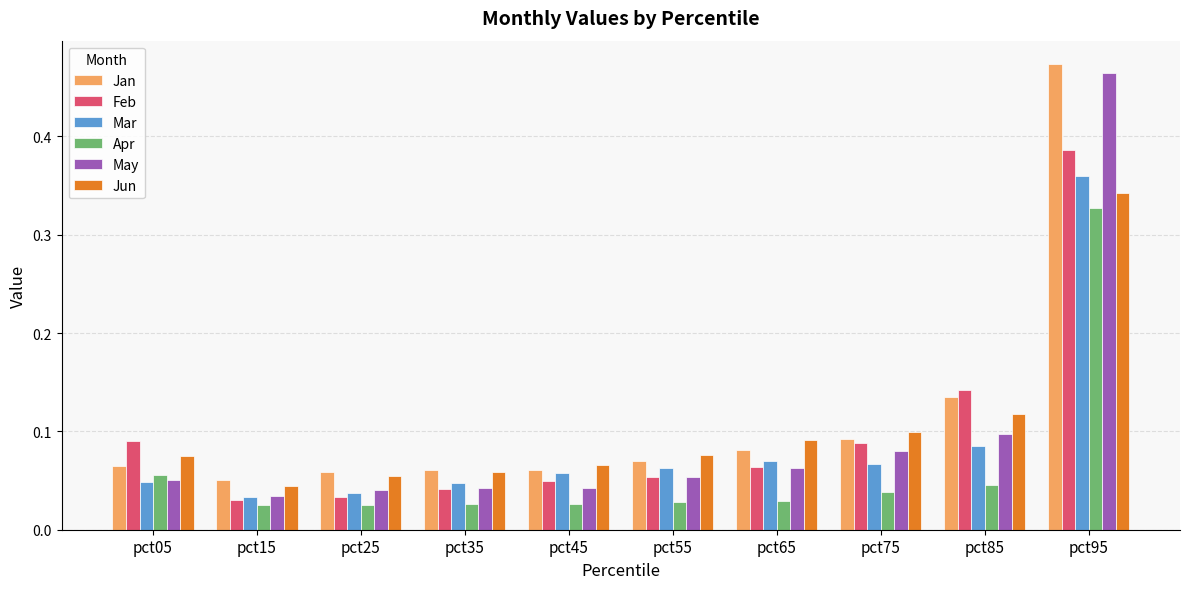

Rank the series by their maximum value, from highest to lowest.

Jan, May, Feb, Mar, Jun, Apr